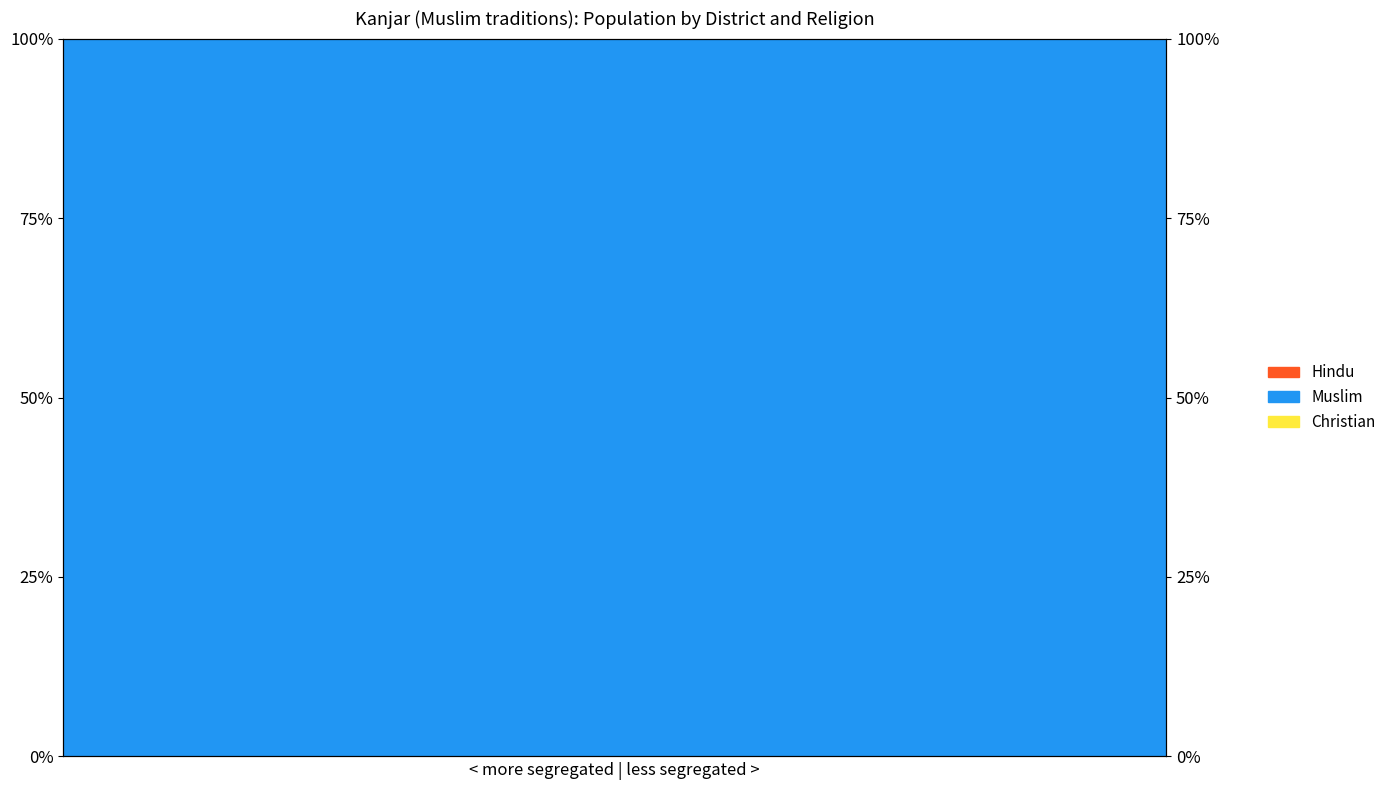

Rank the categories by Hindu value from highest to lowest.

0, 1, 2, 3, 4, 5, 6, 7, 8, 9, 10, 11, 12, 13, 14, 15, 16, 17, 18, 19, 20, 21, 22, 23, 24, 25, 26, 27, 28, 29, 30, 31, 32, 33, 34, 35, 36, 37